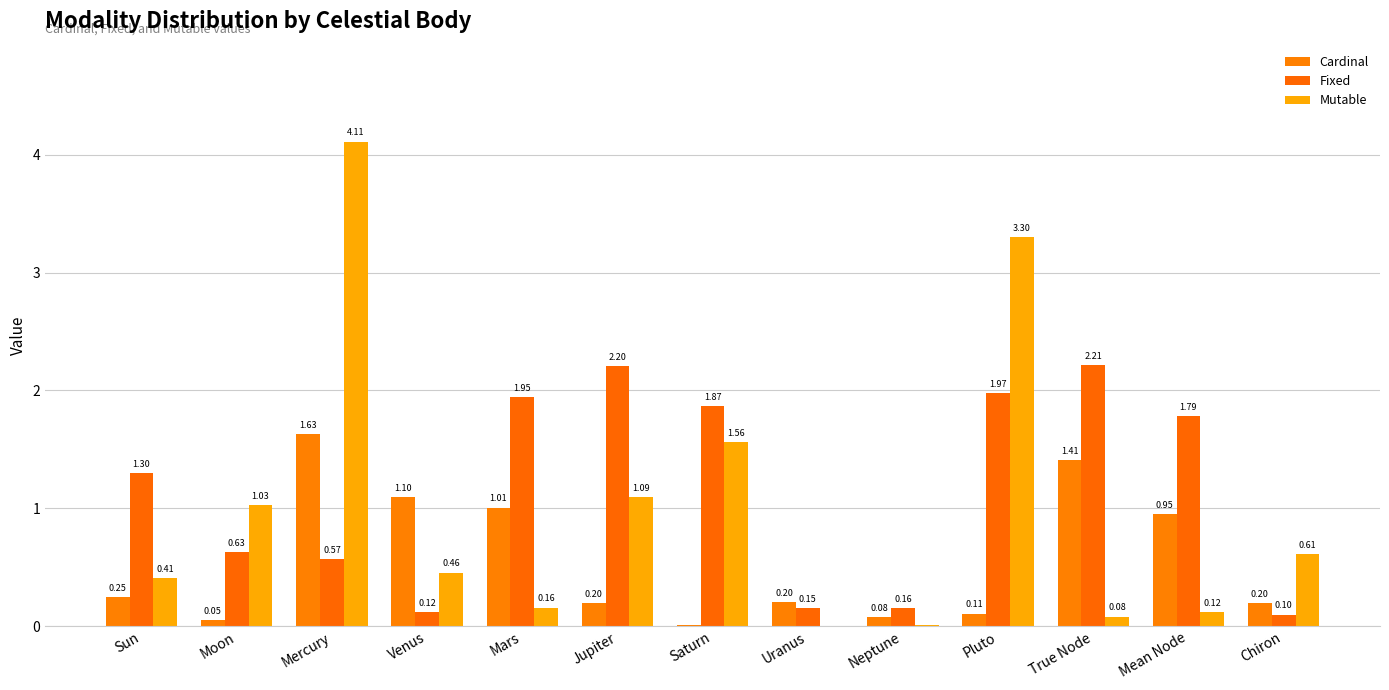

What are all the series names shown in the legend?

Cardinal, Fixed, Mutable